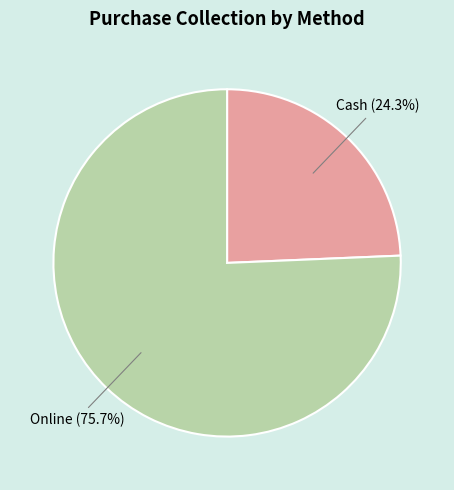

To the nearest percent, what is the difference between the largest and smallest slice percentages?

51%